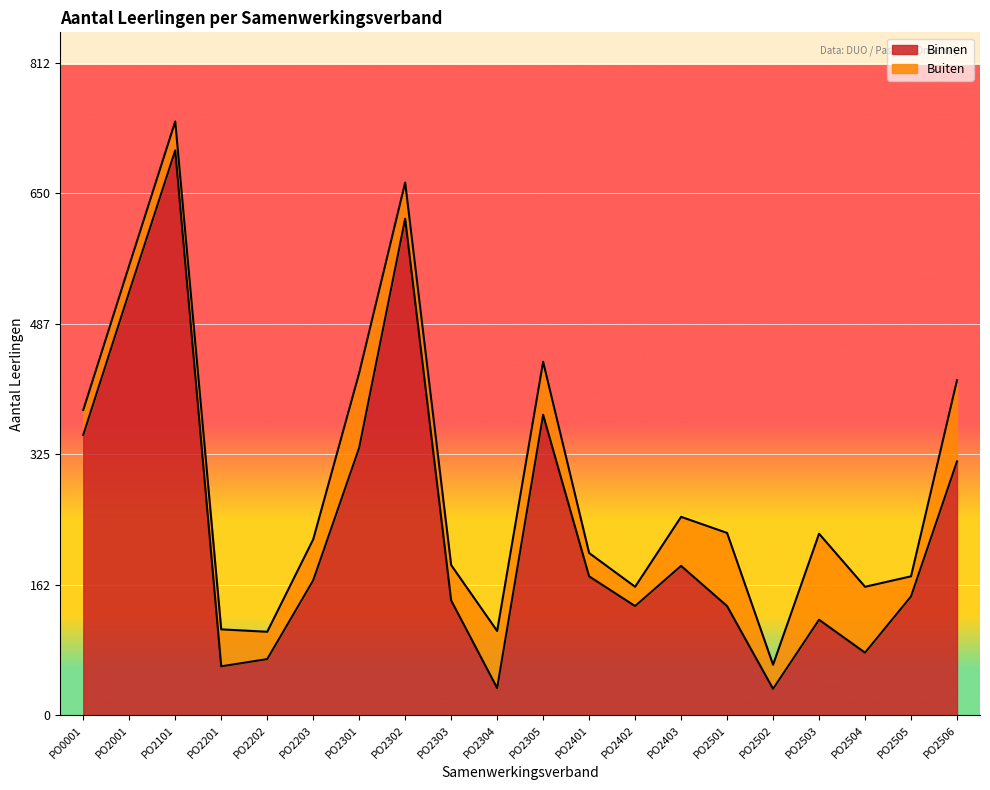

How many values are below 168?

10